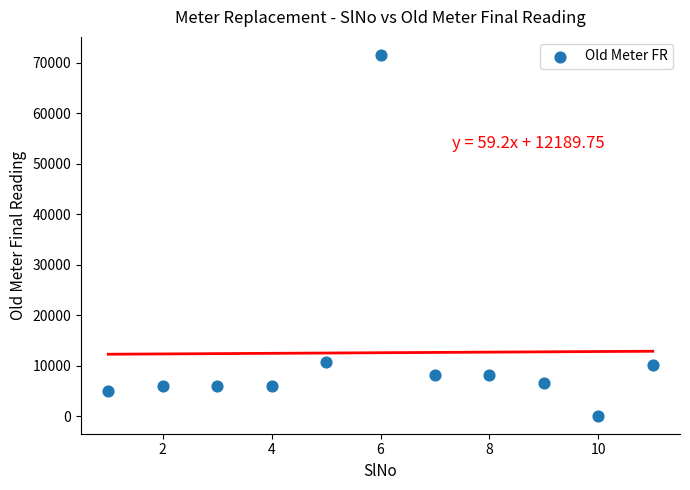

What is the range of Y values (max minus min)?

71494